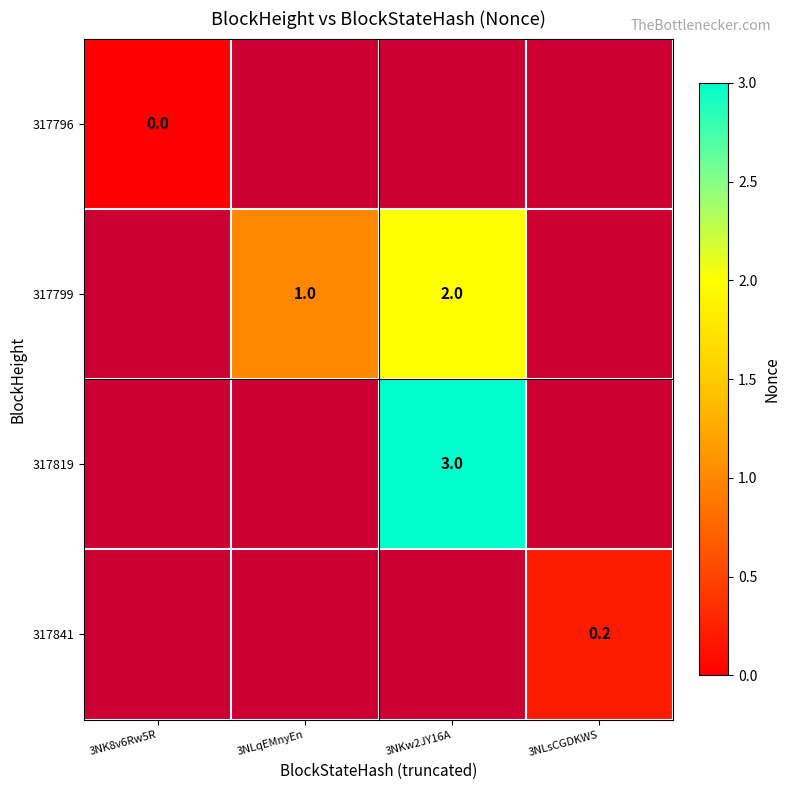

Which label corresponds to the smallest value in the chart?

3NK8v6Rw5R